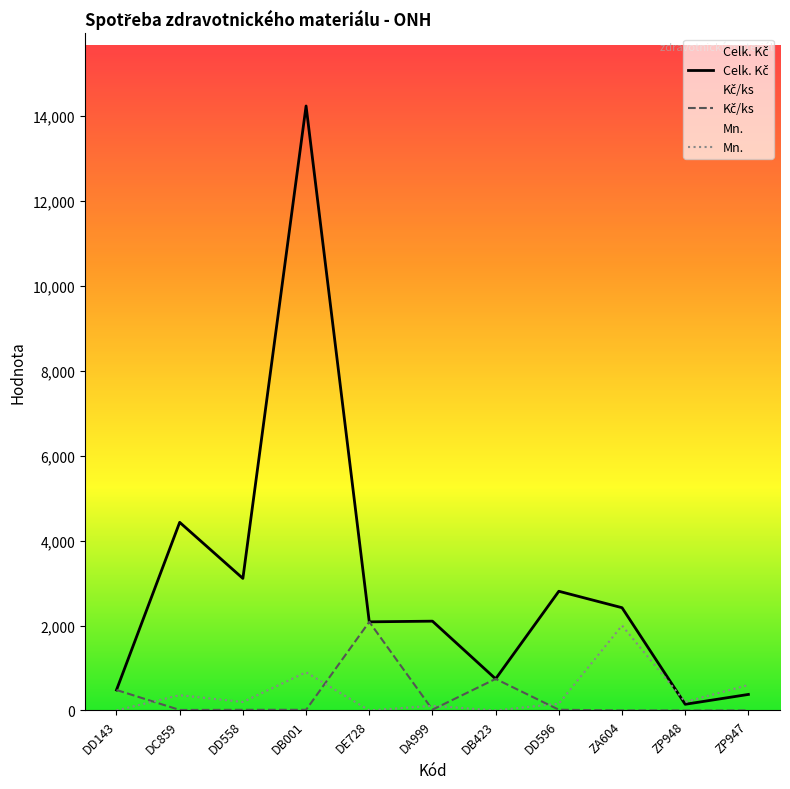

What is the spread (max minus min) of values at DD143?

481.8